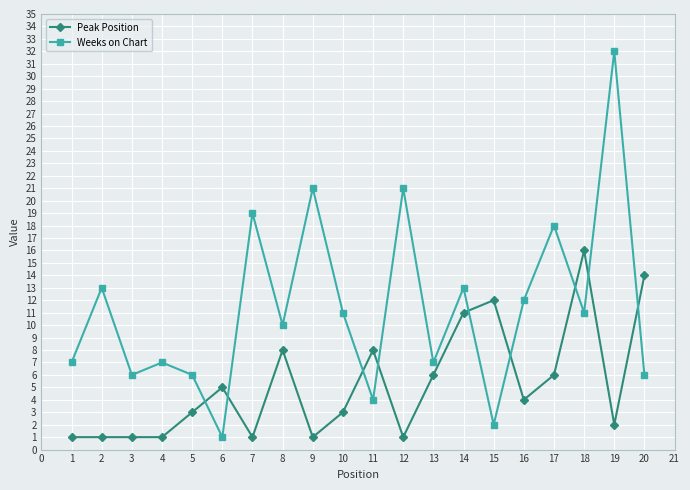

What is the value of the Peak Position point at the 9th from the left?

1